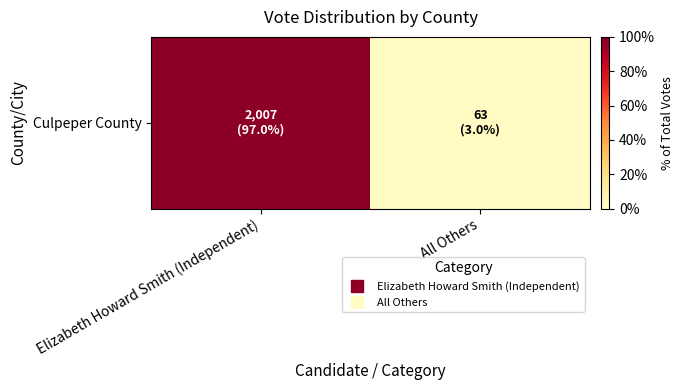

Rank the categories by value from lowest to highest.

All Others, Elizabeth Howard Smith (Independent)